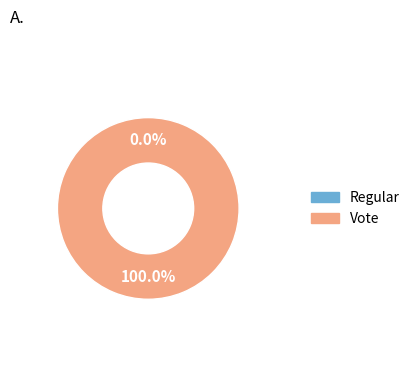

Rank the categories by value from highest to lowest.

Vote, Regular